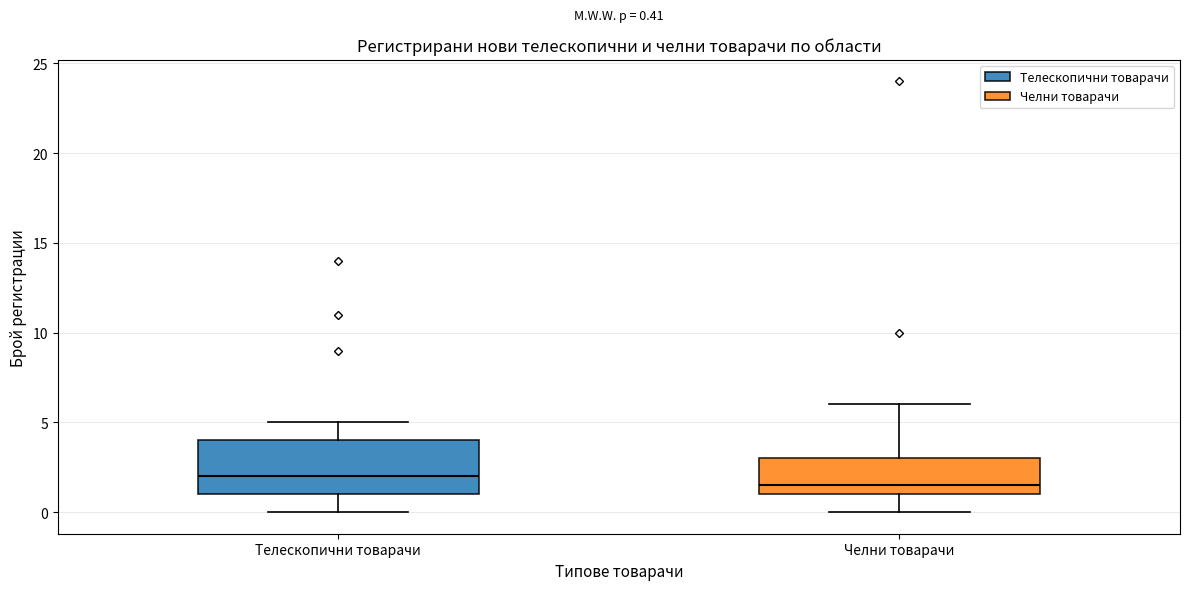

Which box's median line is the lowest?

Челни товарачи